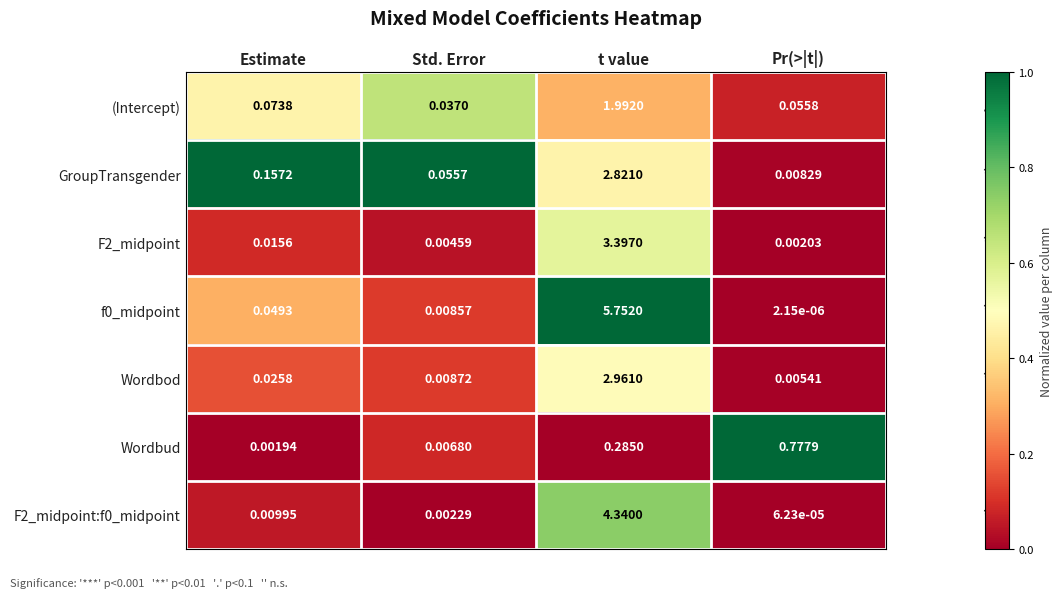

At which label does Wordbud reach its minimum?

Estimate